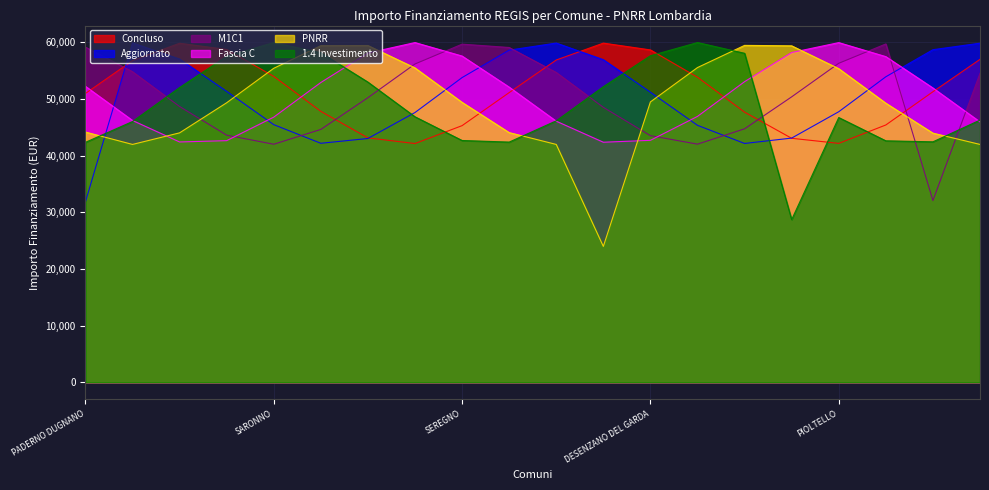

What are all the series names shown in the legend?

Concluso, Aggiornato, M1C1, Fascia C, PNRR, 1.4 Investimento